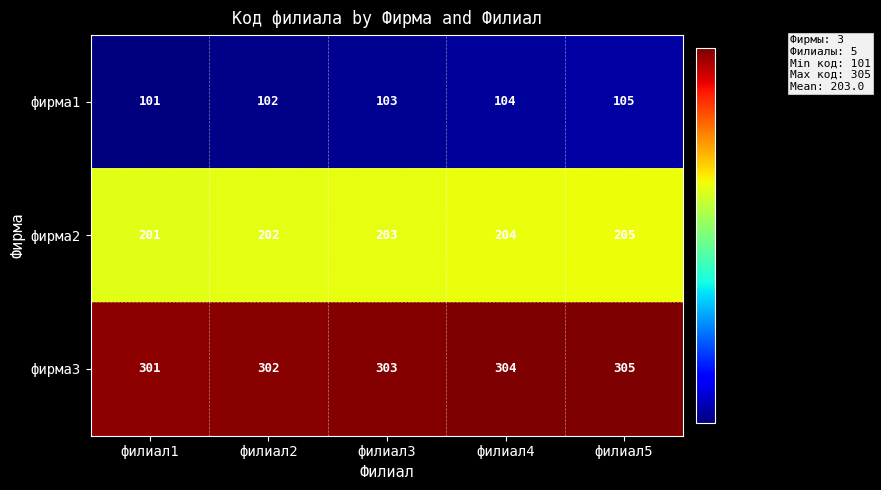

Rank the categories by фирма2 value from highest to lowest.

филиал5, филиал4, филиал3, филиал2, филиал1